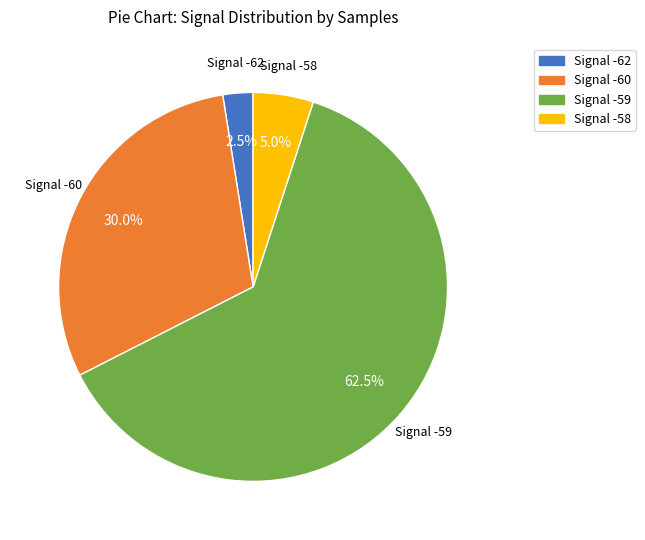

How many segments does this pie chart have?

4